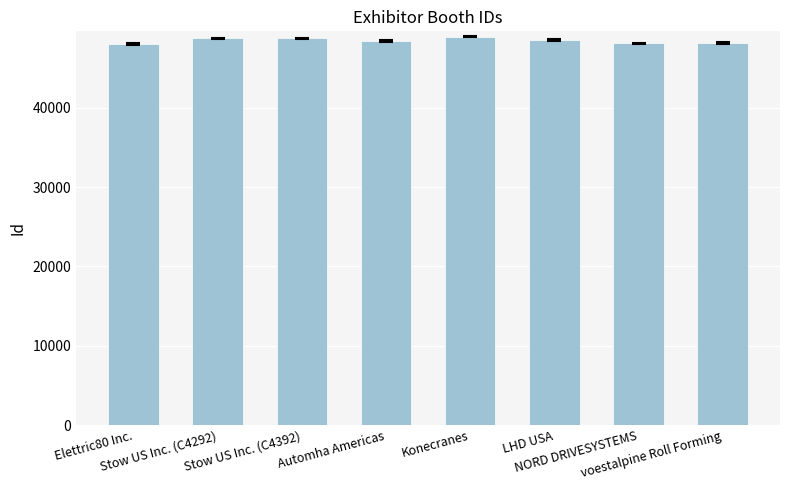

What is the sum of the values at Elettric80 Inc. and Konecranes?

97020